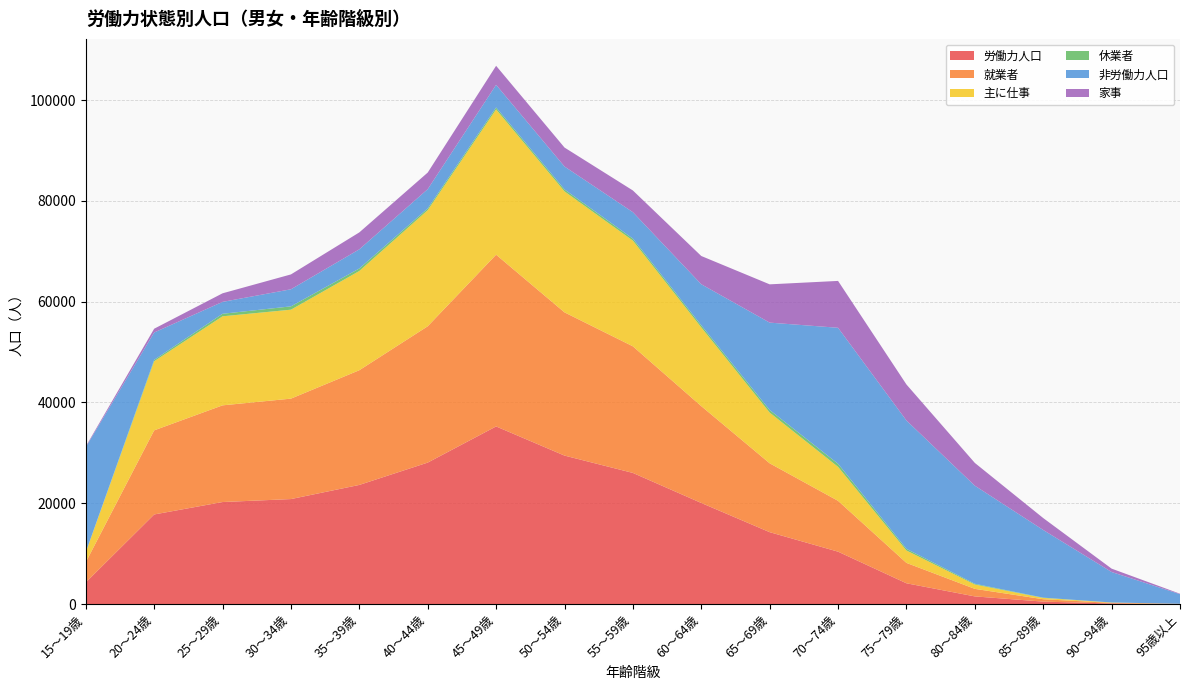

Reading right to left, extract all data points from this chart.

労働力人口: 20	117	484	1519	4122	10397	14267	20061	26022	29465	35250	28075	23642	20835	20247	17780	4292
就業者: 20	115	475	1496	4046	10089	13666	19219	25127	28423	34082	27053	22765	19932	19187	16692	4009
主に仕事: 12	67	256	862	2458	6740	10065	15621	20977	24007	28829	23041	19690	17652	17671	13711	1945
休業者: 3	12	57	148	335	615	517	409	396	386	389	341	501	660	504	277	54
非労働力人口: 1902	6052	13429	19464	25467	26987	17336	8156	5244	4551	4489	3827	3801	3389	2358	5432	20837
家事: 91	666	2364	4520	7146	9300	7597	5606	4310	3766	3779	3295	3359	2950	1701	749	150